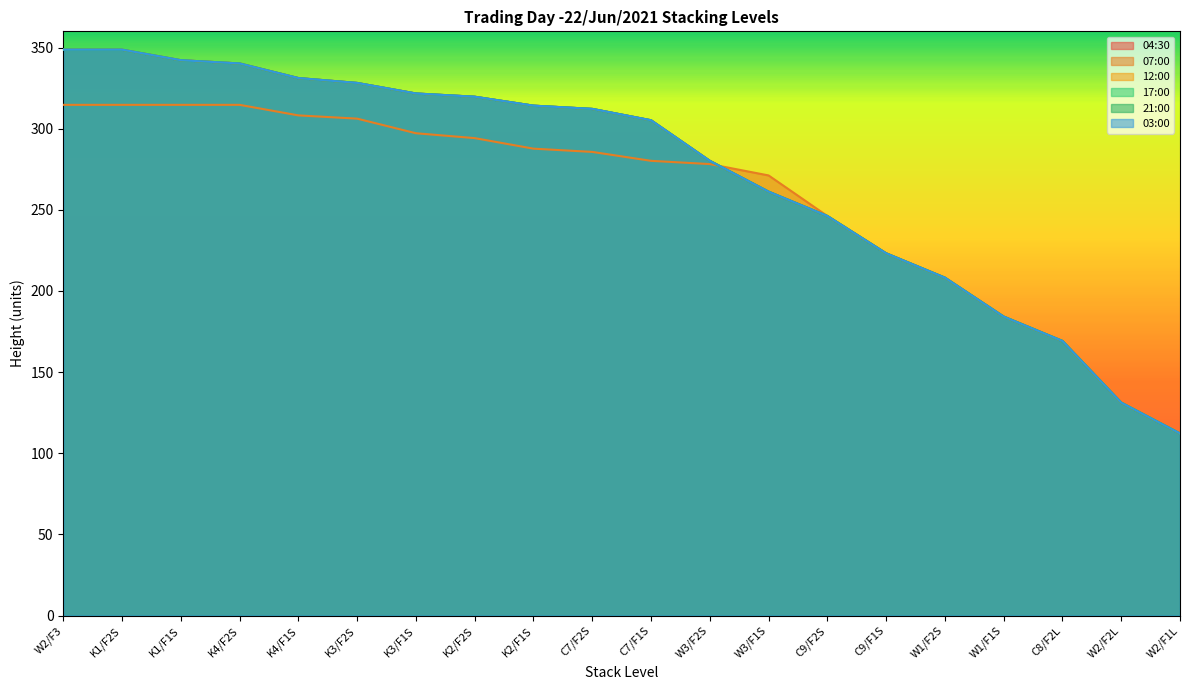

How many data points in 12:00 are above 312?

10